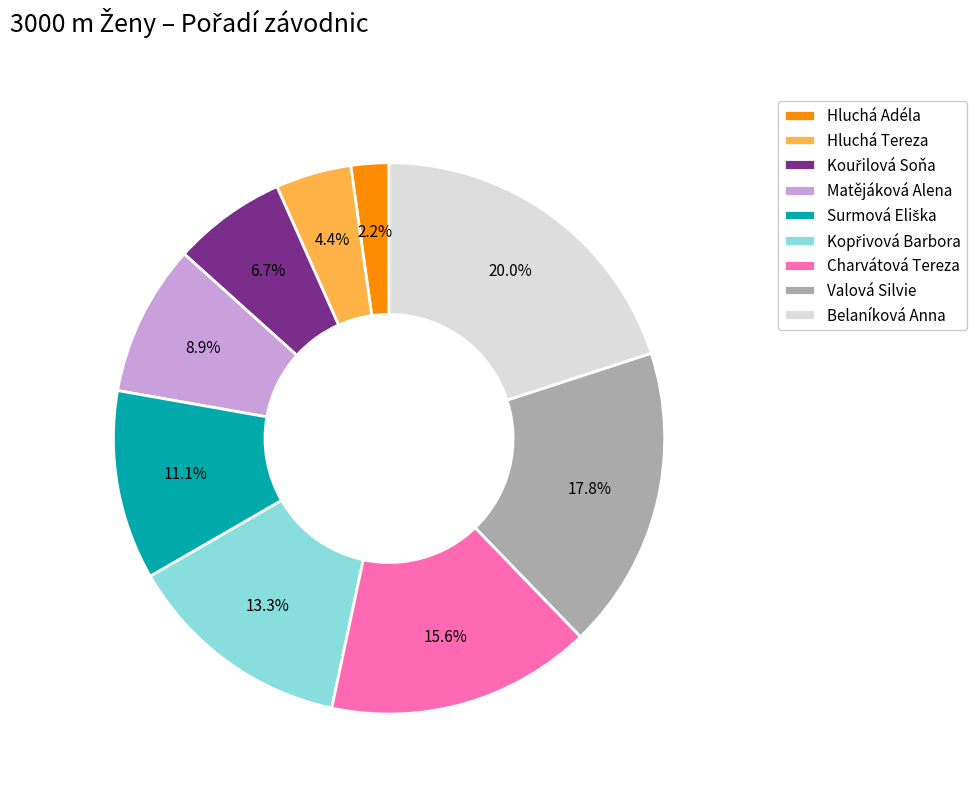

Count the number of slices in the pie.

9